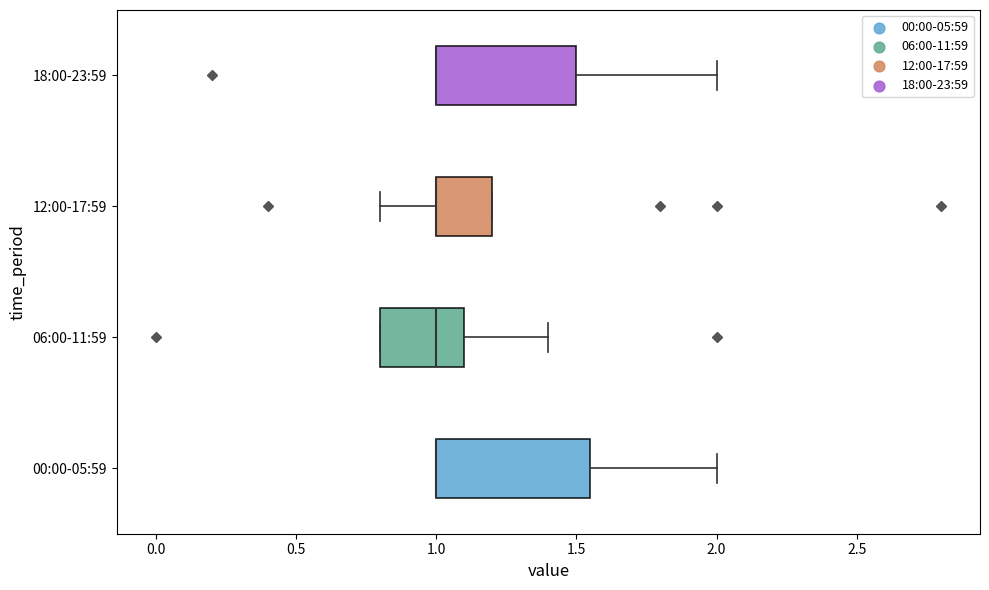

Where is the left edge of the box for 00:00-05:59 on the x-axis? The values are not printed on the chart, so give them approximately, as read against the axis.

1.00